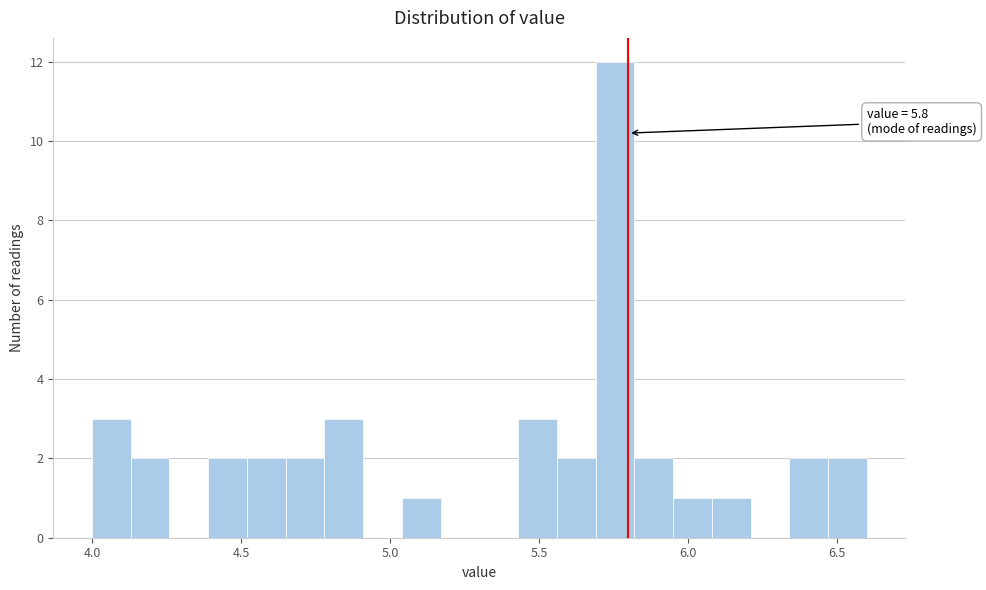

Read against the x-axis, roughly where is the centre of the tallest bar?

5.75